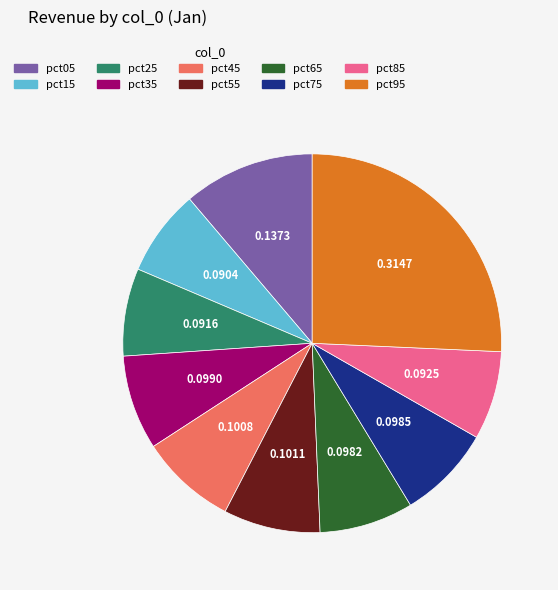

Between pct25 and pct65, which is larger?

pct65